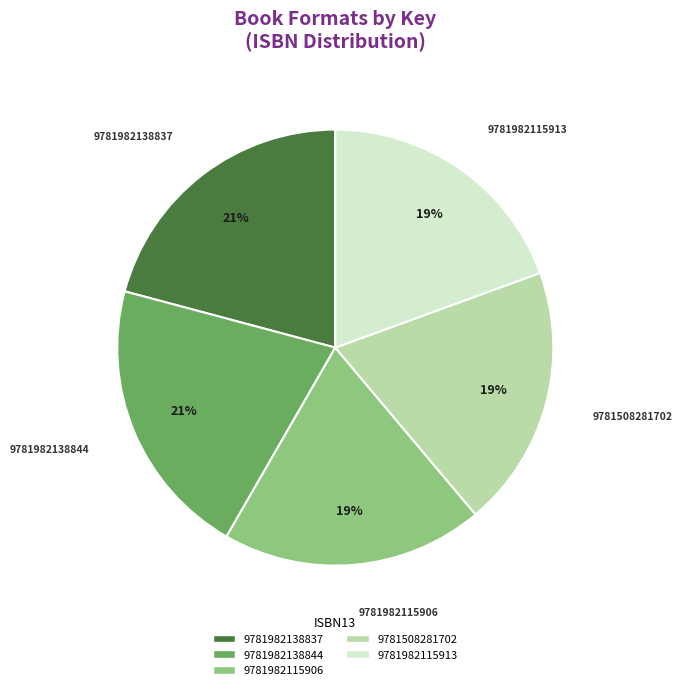

Is the sum of 9781982138837 and 9781982138844 greater than half?

No